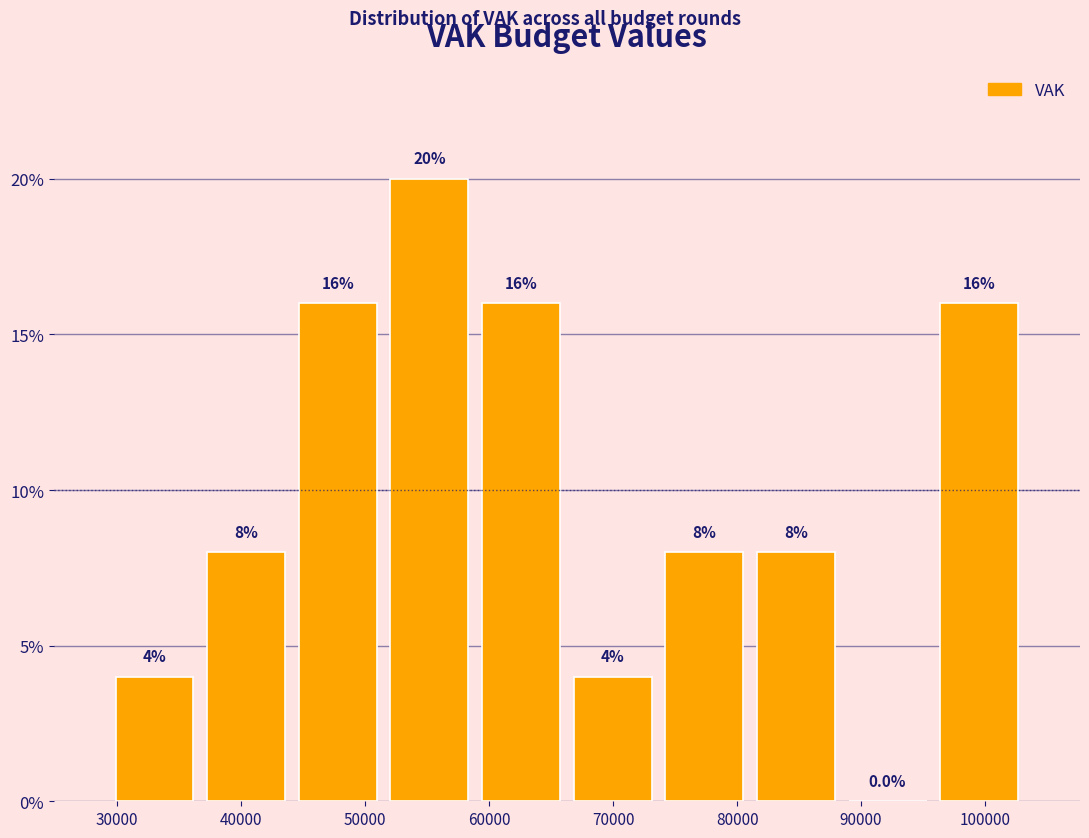

Reading left to right, list every bar in this chart as the range it spans on the x-axis followed by its height. The bar edges are not printed on the chart, so give them approximately, as read against the axis.

29000 to 37000: 4.0
37000 to 44000: 8.0
44000 to 51000: 16.0
51000 to 59000: 20.0
59000 to 66000: 16.0
66000 to 74000: 4.0
74000 to 81000: 8.0
81000 to 88000: 8.0
88000 to 96000: 0.0
96000 to 103000: 16.0